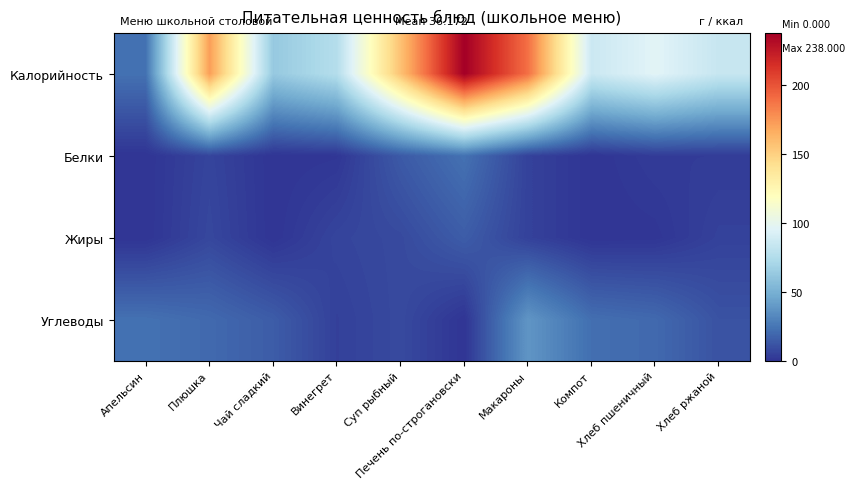

Between Компот and Хлеб пшеничный, which series saw the biggest shift?

Калорийность